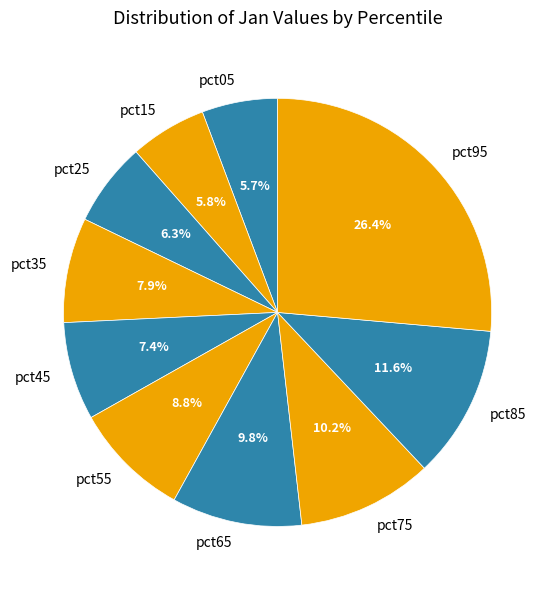

Which category has the biggest portion of the pie?

pct95